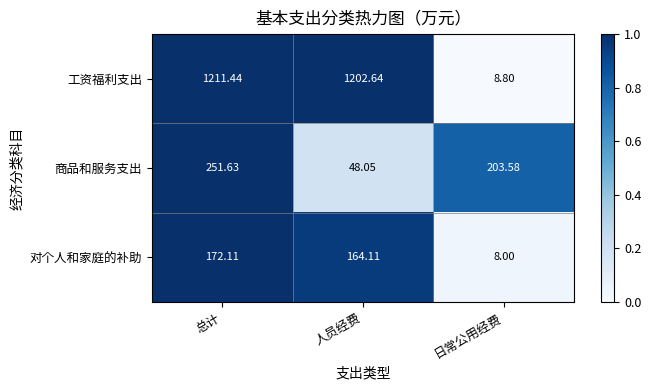

At which category does the chart reach its minimum across all series?

日常公用经费